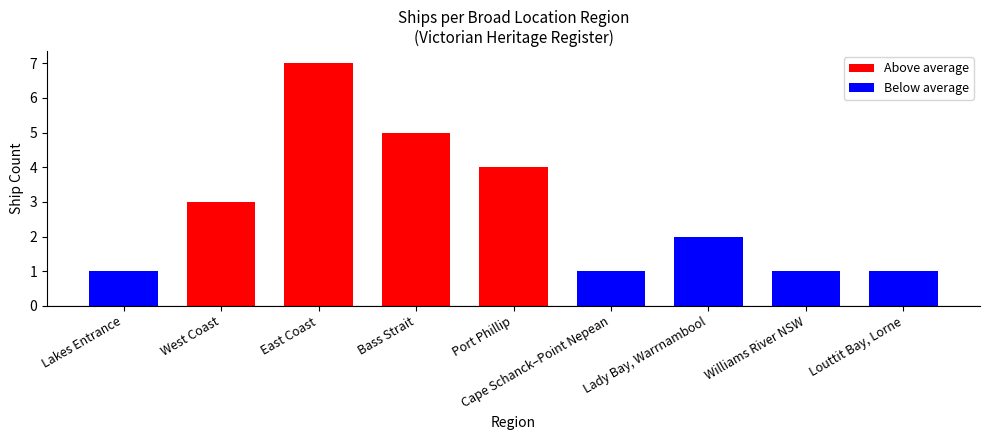

Reading left to right, extract all data points from this chart.

1	3	7	5	4	1	2	1	1